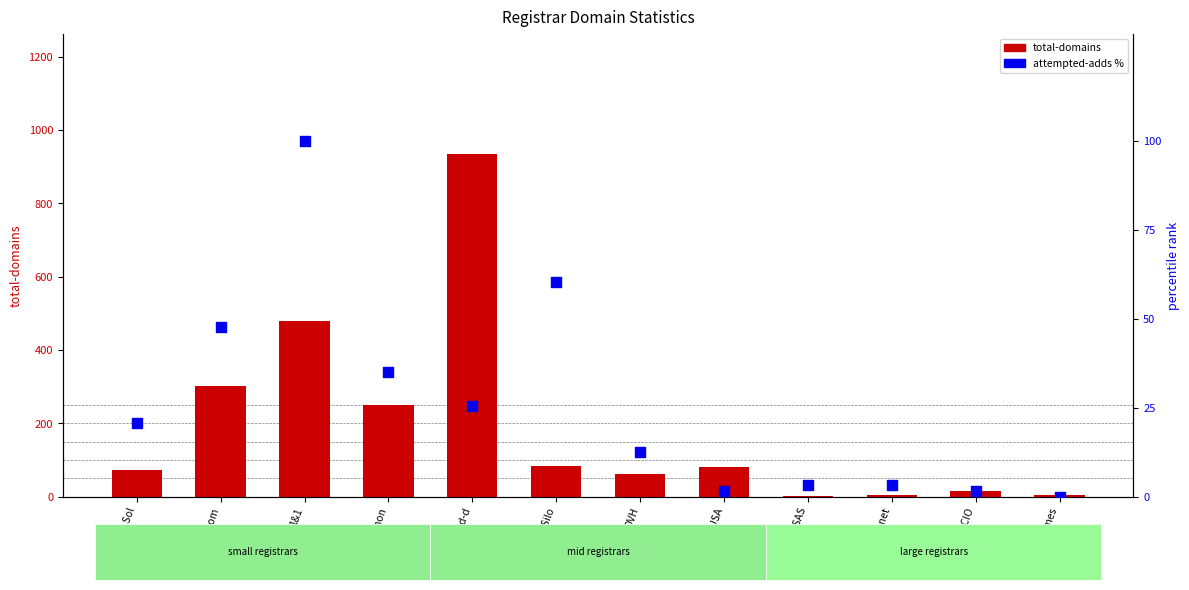

Is the value of attempted-adds % at united-d greater than the value of total-domains at PSI-USA?

No